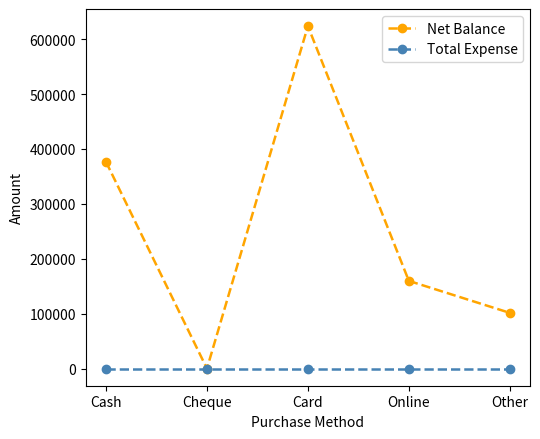

Which series has the widest spread of values?

Net Balance